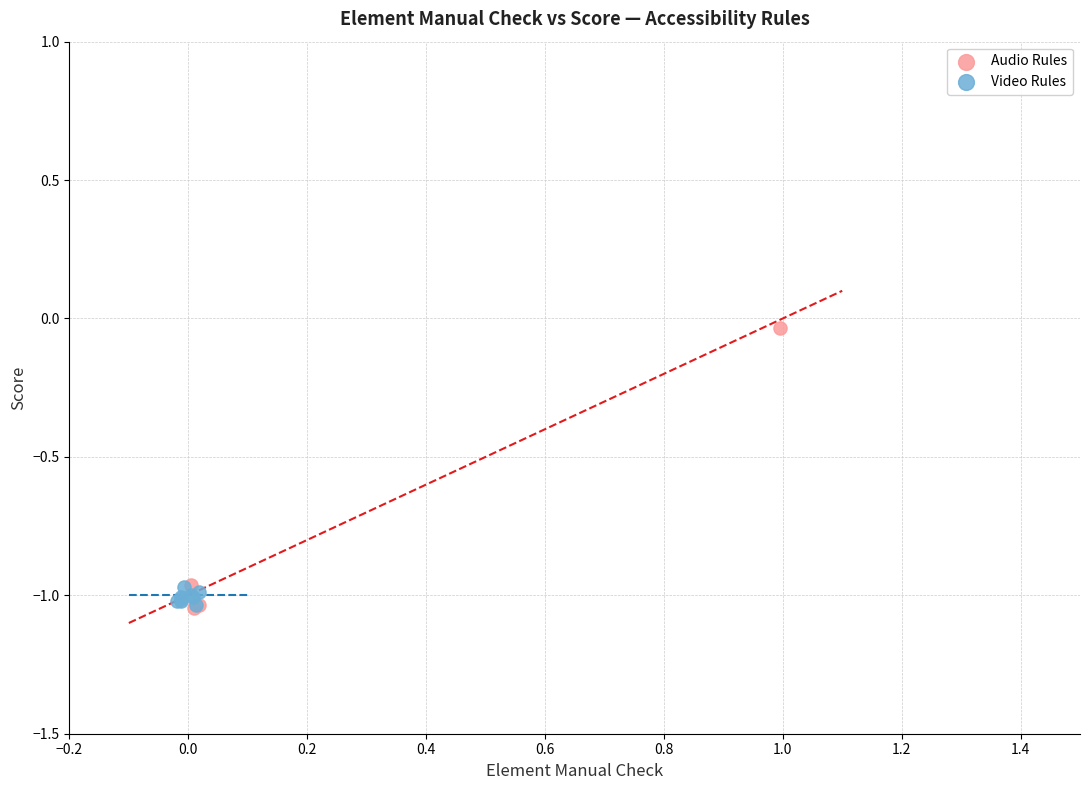

Which series has the largest Y range (max minus min)?

Audio Rules